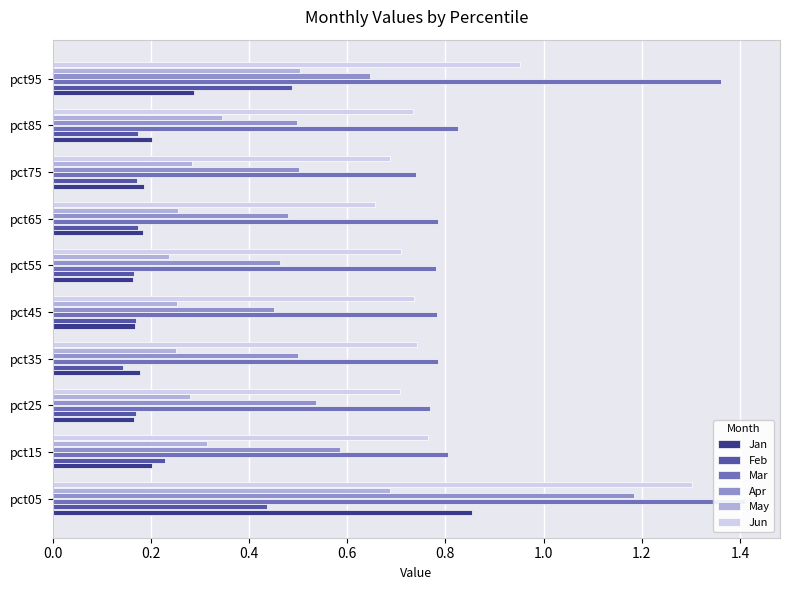

Rank the series by their maximum value, from highest to lowest.

Mar, Jun, Apr, Jan, May, Feb